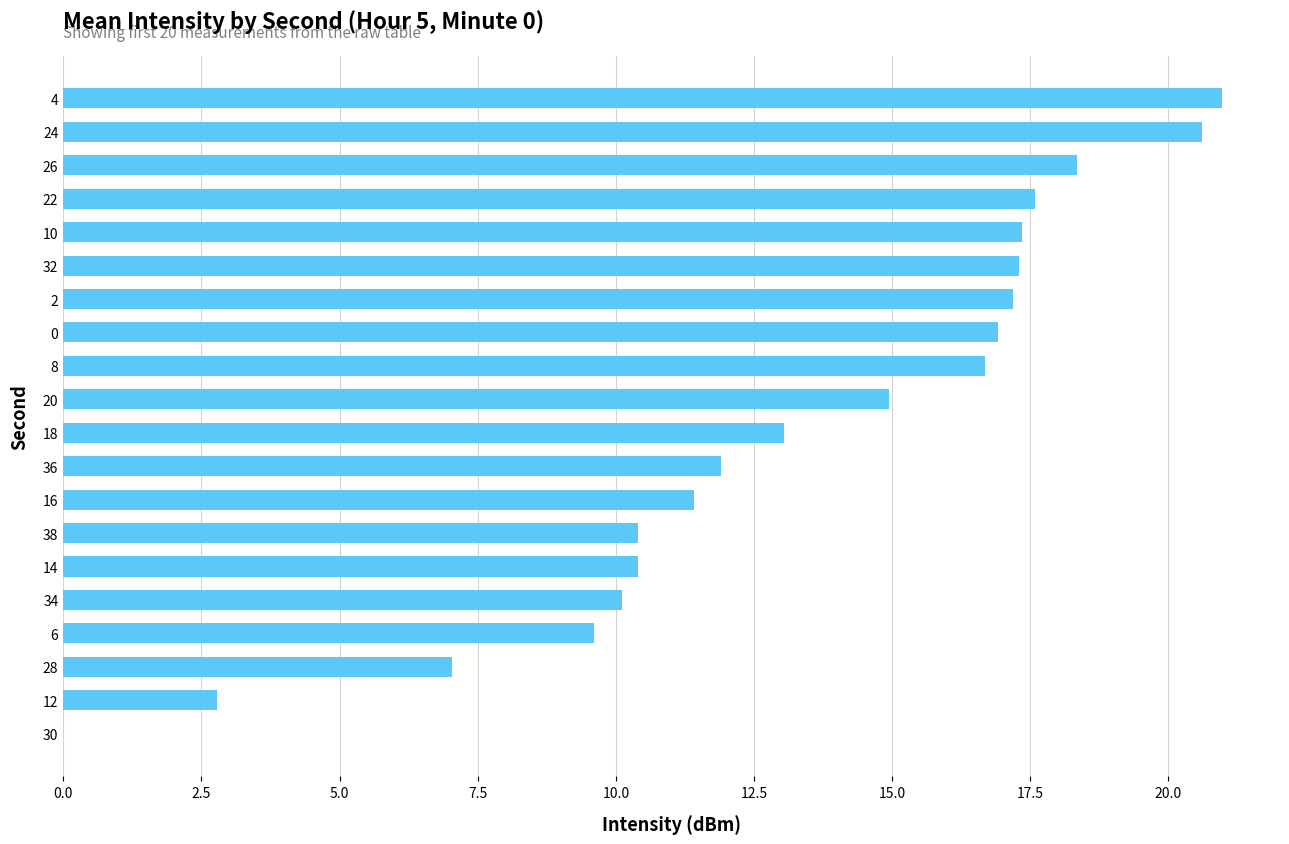

Between 12 and 14, which is larger?

14